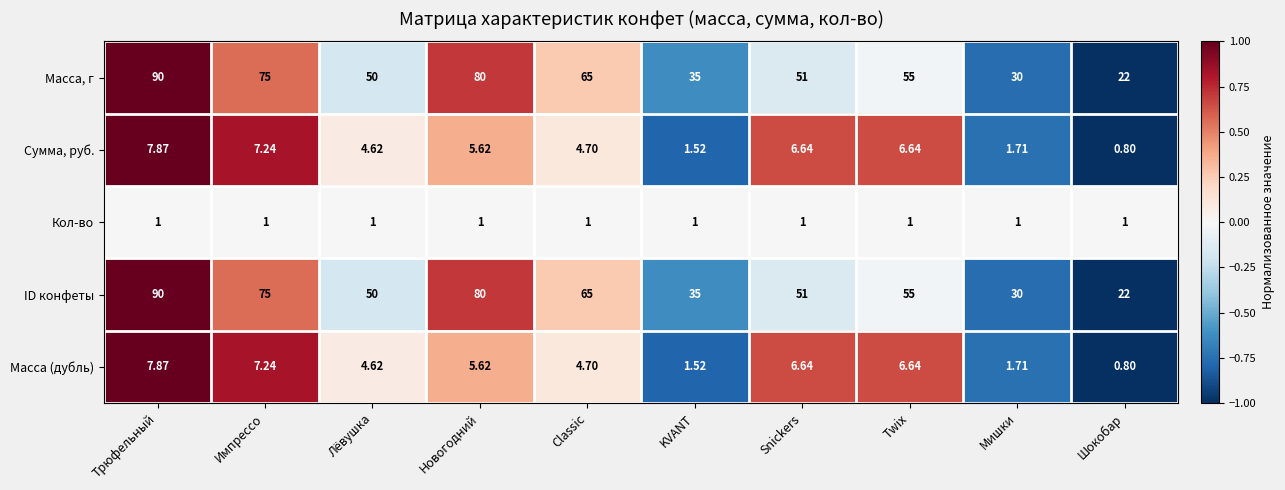

At which label does Сумма, руб. first exceed 5?

Трюфельный